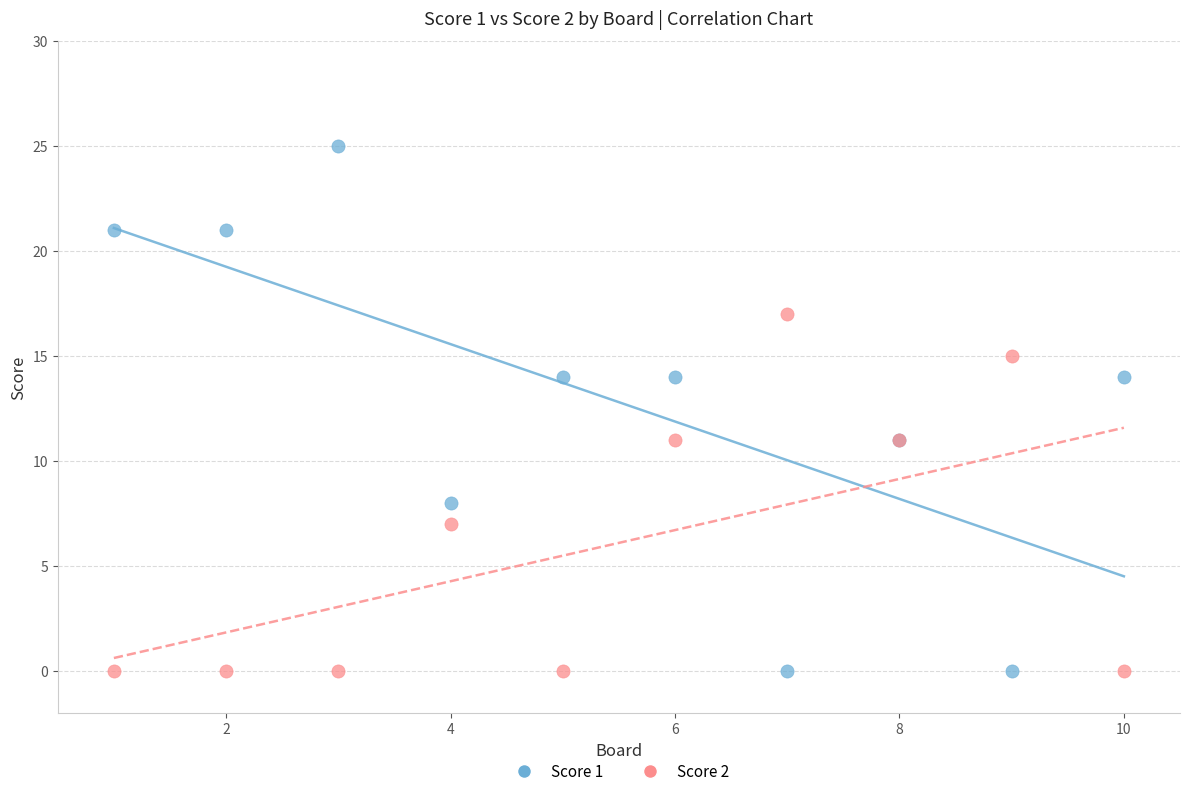

Which series has the largest Y range (max minus min)?

Score 1